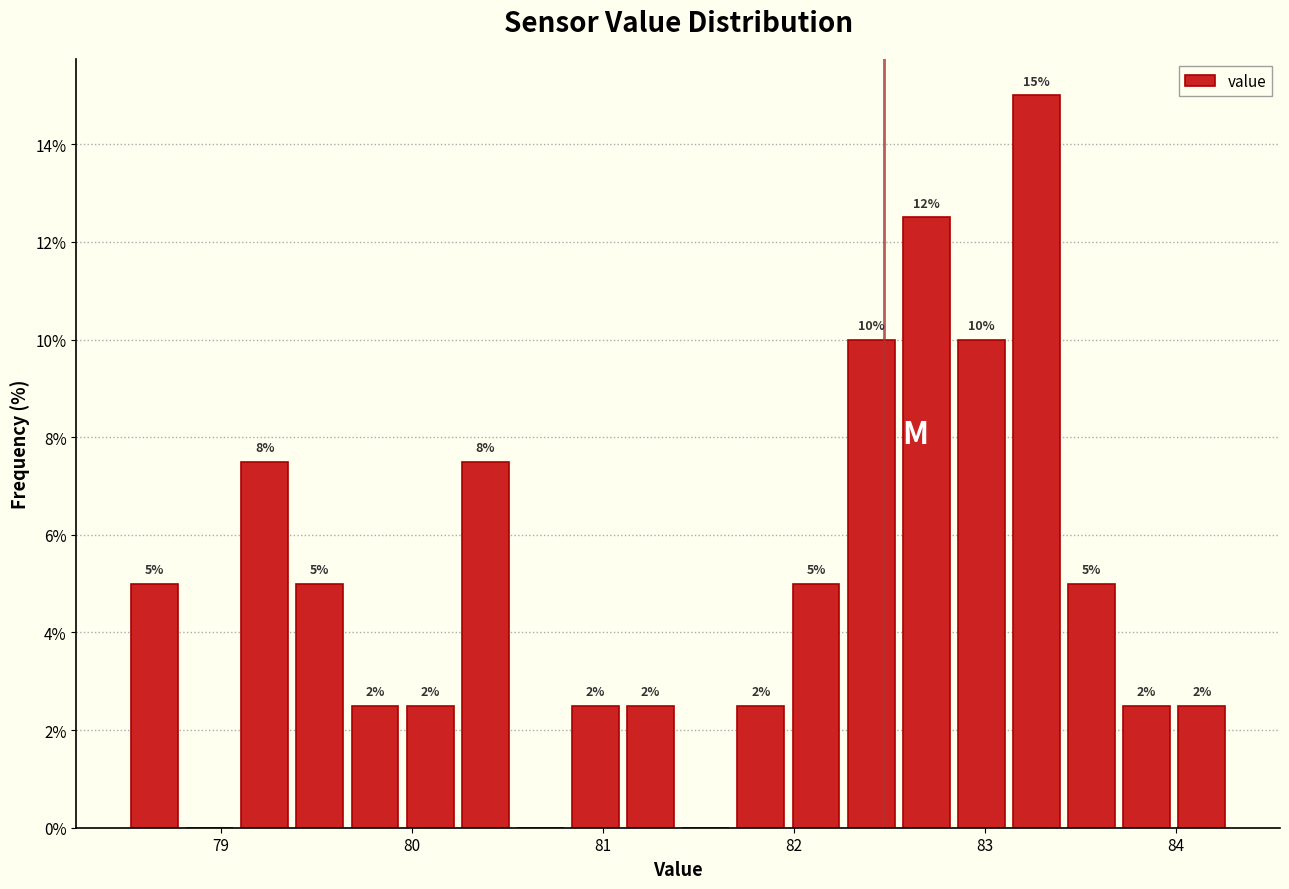

Around what value on the x-axis is the tallest bar? Give the approximate position of its centre, as read against the axis.

83.3